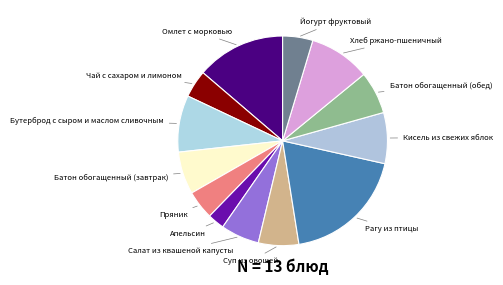

Approximately how many times larger is the value at Хлеб ржано-пшеничный compared to Батон обогащенный (завтрак)?

1.4